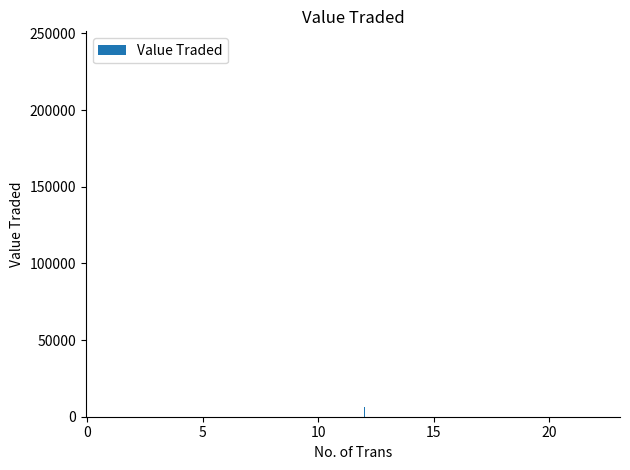

What is the difference between the second highest and second lowest values?

99951